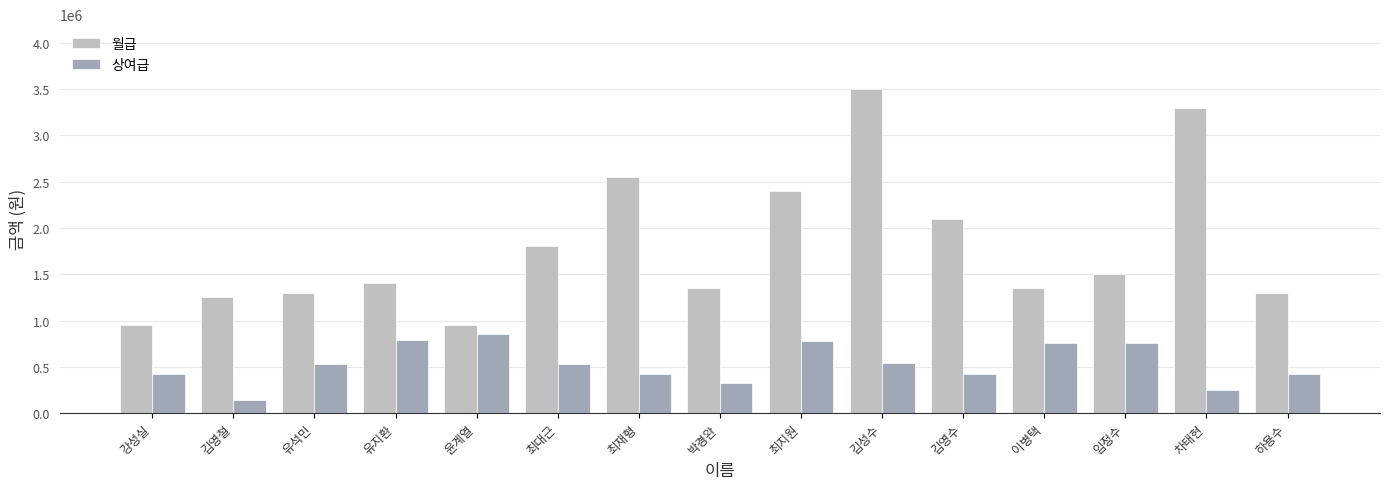

List the series in order of their overall mean, highest first.

월급, 상여급